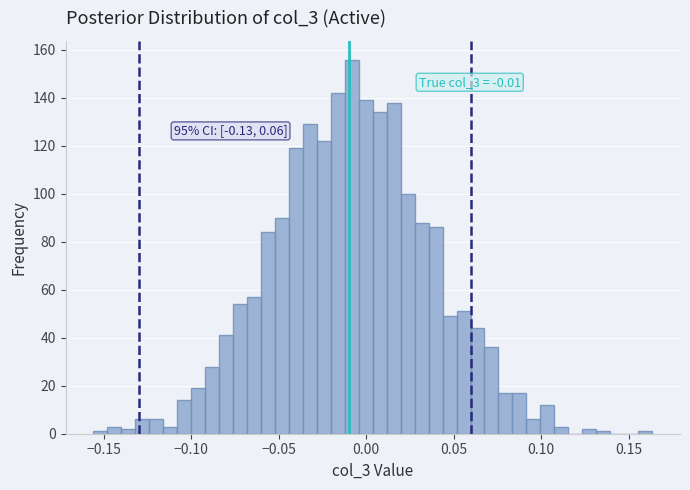

Read against the x-axis, roughly where is the centre of the tallest bar?

-0.010